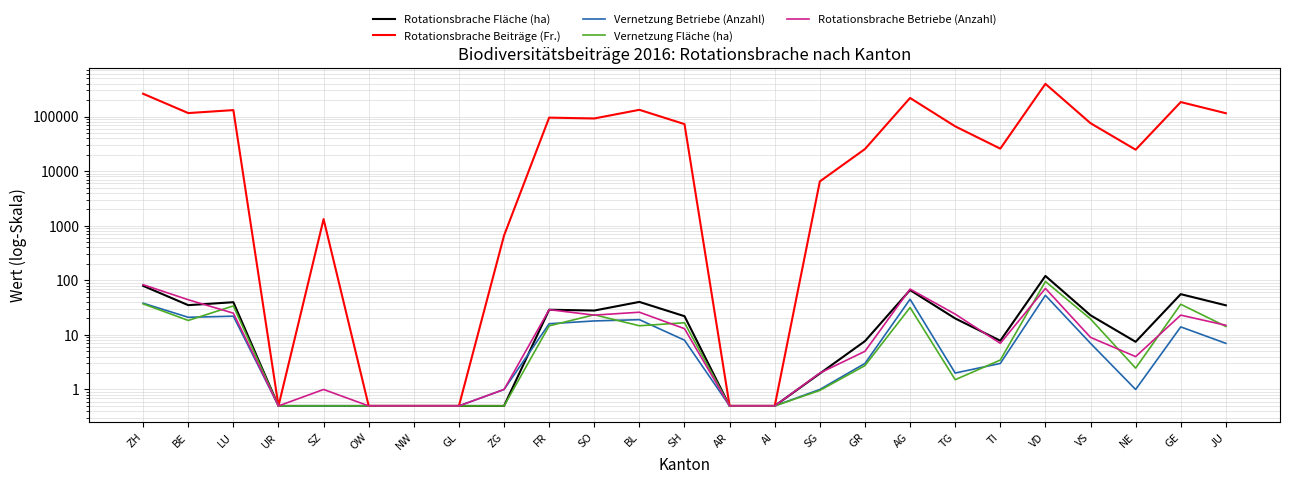

Reading left to right, transcribe all the data shown in this chart.

Rotationsbrache Fläche (ha): 79.1	35.0	39.7	0.5	0.5	0.5	0.5	0.5	0.5	28.9	27.9	40.2	22.0	0.5	0.5	2.0	7.7	66.2	20.0	7.8	120.1	22.9	7.5	55.7	34.8
Rotationsbrache Beiträge (Fr.): 260997.0	115578.2	130947.3	0.5	1320.0	0.5	0.5	0.5	660.0	95331.7	92083.5	132561.0	72567.0	0.5	0.5	6468.0	25344.0	218526.0	66033.0	25779.0	396396.0	75406.6	24651.0	183810.0	114807.0
Vernetzung Betriebe (Anzahl): 38.0	21.0	22.0	0.5	0.5	0.5	0.5	0.5	1.0	16.0	18.0	19.0	8.0	0.5	0.5	1.0	3.0	45.0	2.0	3.0	53.0	7.0	1.0	14.0	7.0
Vernetzung Fläche (ha): 37.0	18.4	33.9	0.5	0.5	0.5	0.5	0.5	0.5	14.6	23.3	14.7	16.7	0.5	0.5	1.0	2.7	31.8	1.5	3.5	95.2	19.6	2.5	36.4	14.3
Rotationsbrache Betriebe (Anzahl): 83.0	44.0	25.0	0.5	1.0	0.5	0.5	0.5	1.0	29.0	23.0	26.0	13.0	0.5	0.5	2.0	5.0	69.0	24.0	7.0	71.0	9.0	4.0	23.0	15.0